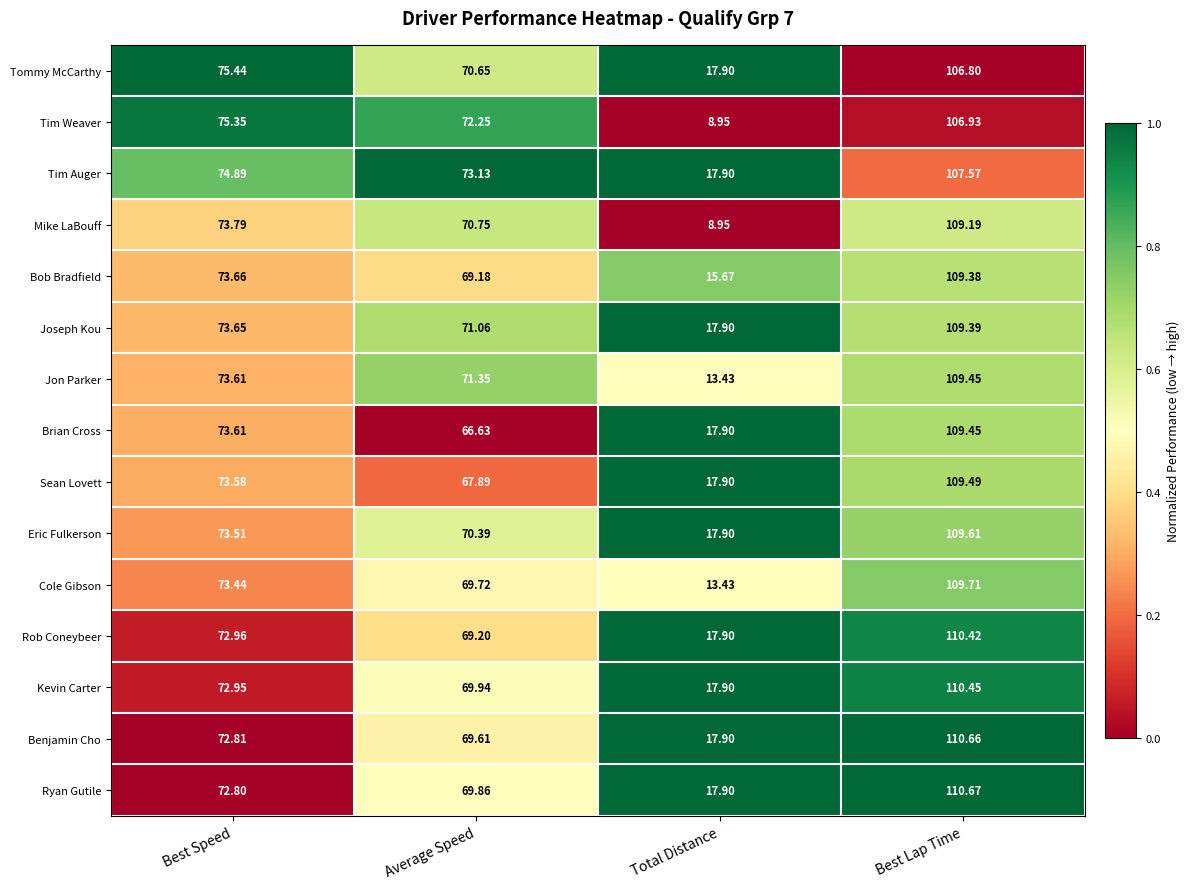

Which category has the highest value in the Cole Gibson series?

Best Lap Time